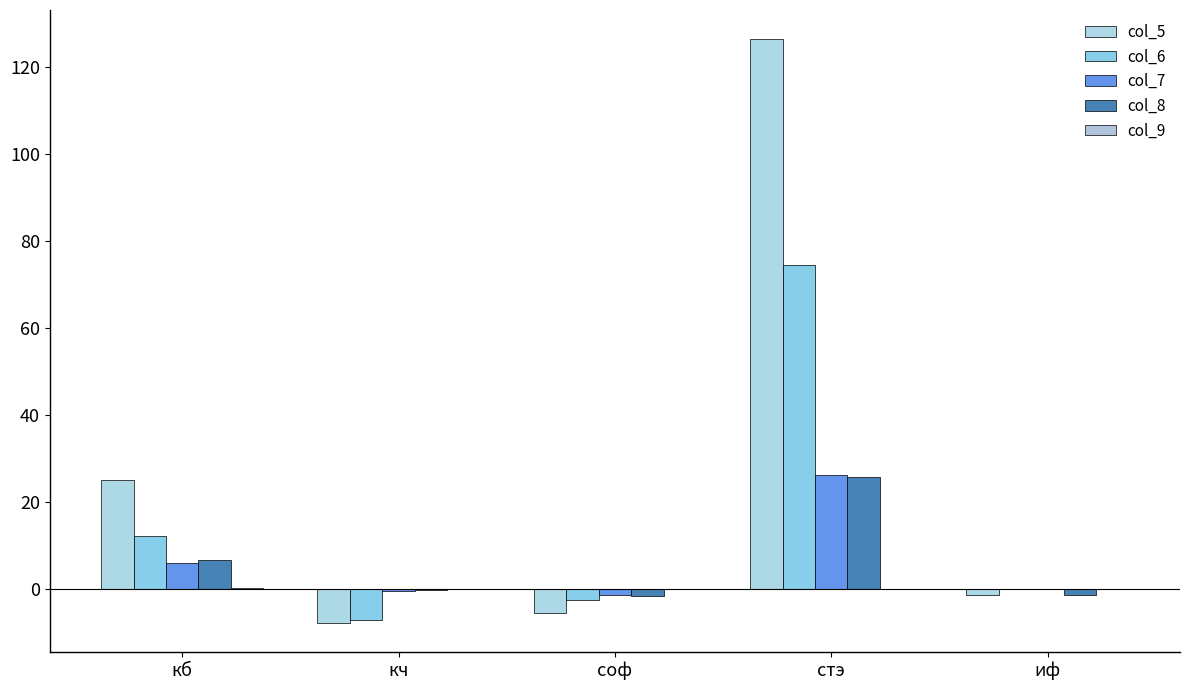

What is the difference between the col_5 values at кб and иф?

26.4